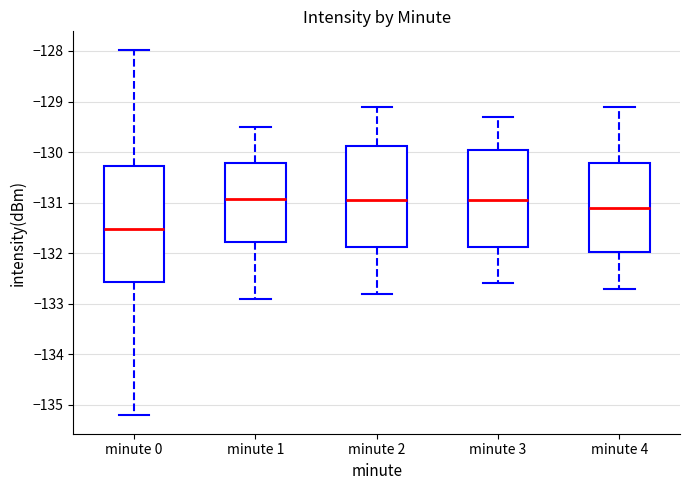

Which box is the tallest, from its lower edge to its upper edge?

minute 0